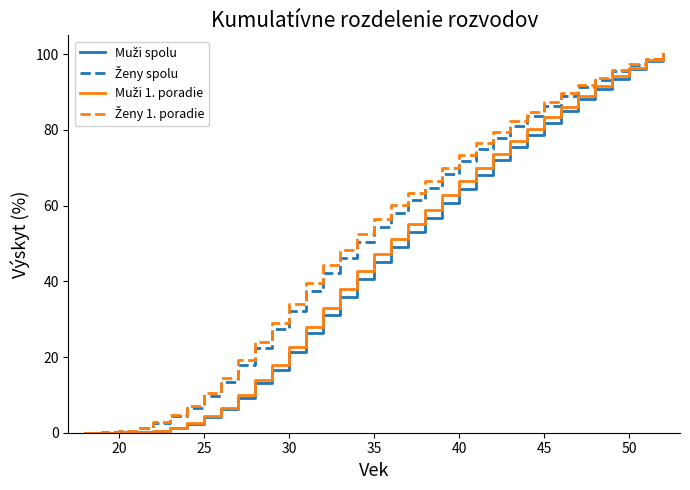

Does the chart have visible grid lines?

No